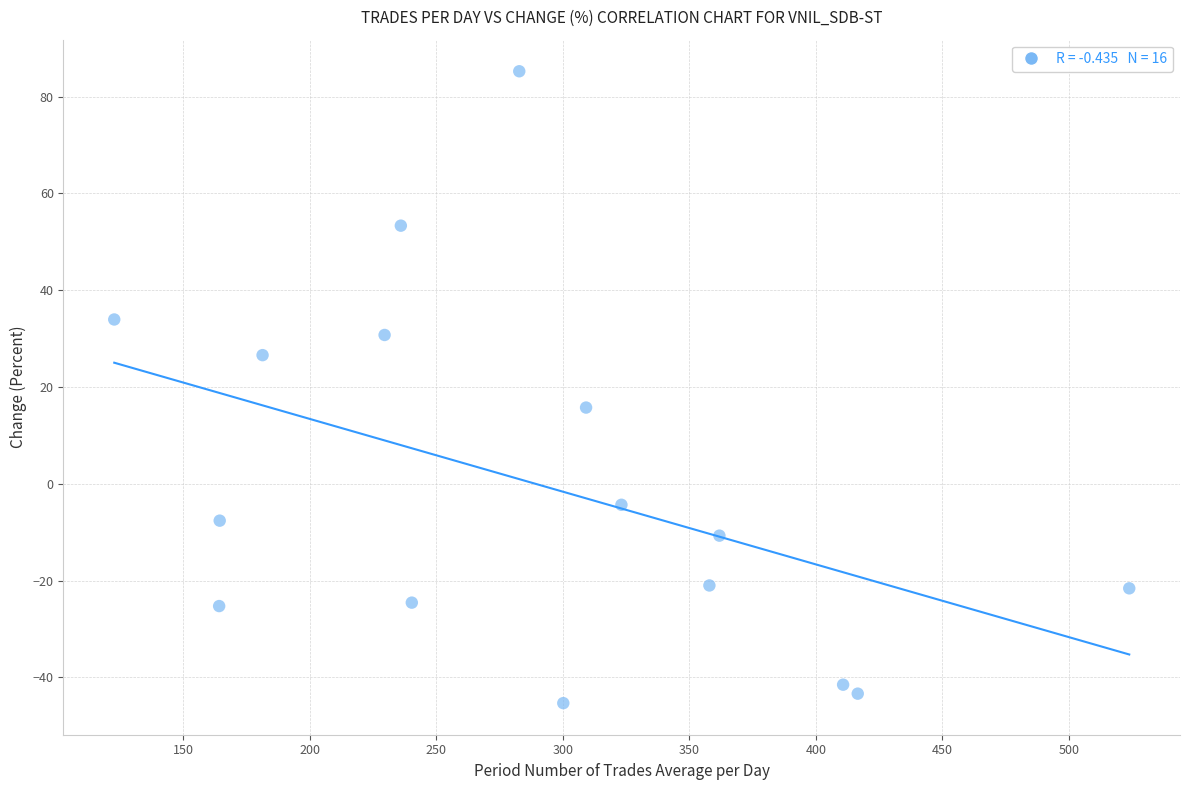

What Y value in the scatter plot is closest to 19?

15.8